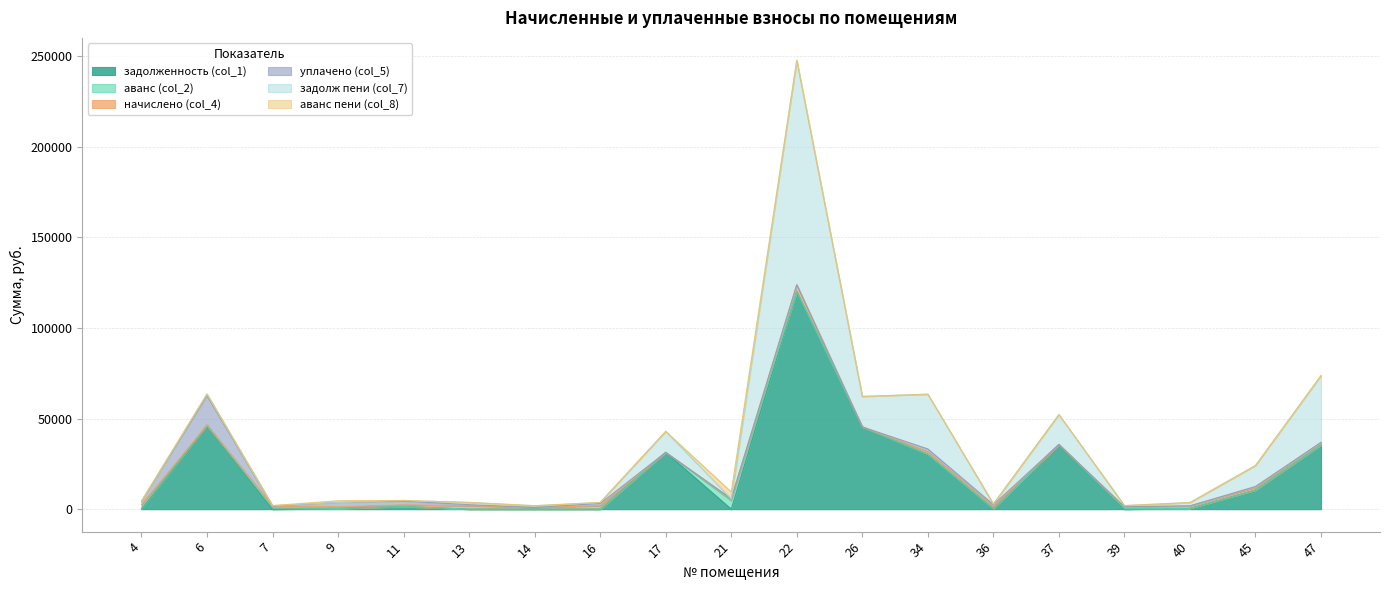

At which label does аванс (col_2) reach its minimum?

6